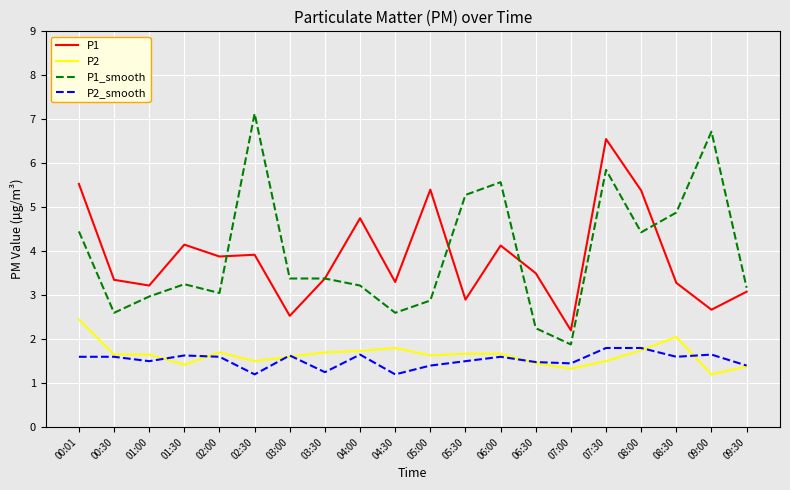

The value of P1 at 05:30 is 2.9. True or false?

True